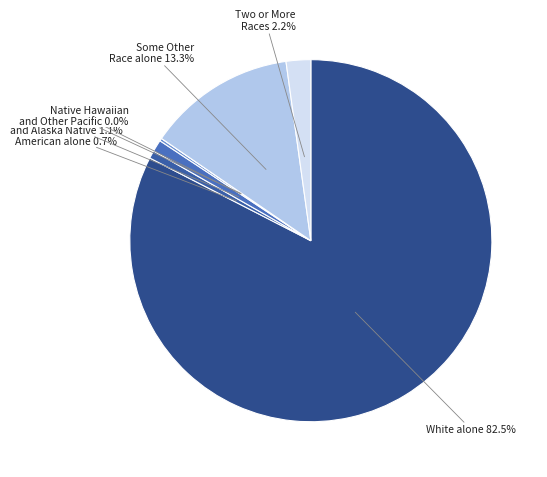

How many segments does this pie chart have?

7